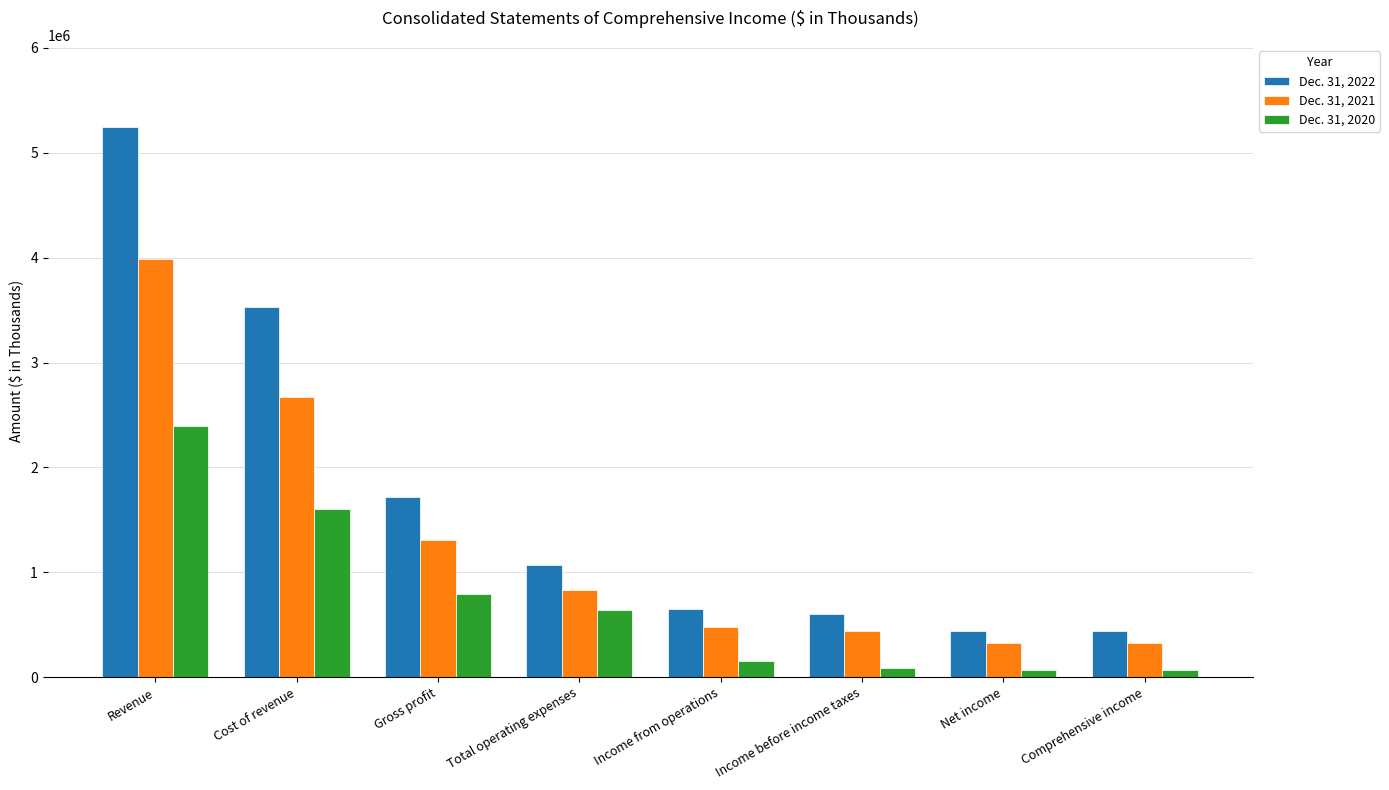

The Dec. 31, 2021 series shows 81966 at Net income. True or false?

False